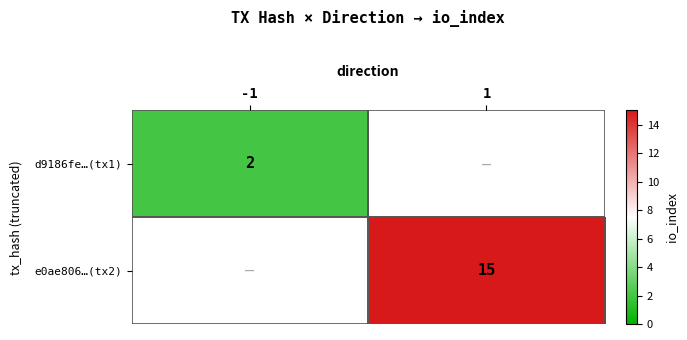

The value of e0ae806…(tx2) at 1 is 23. True or false?

False